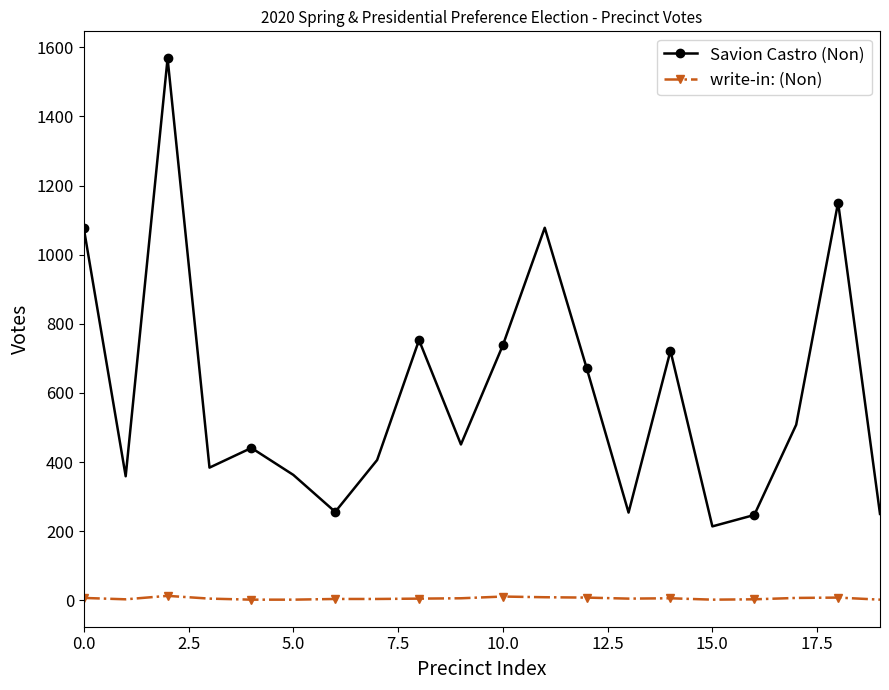

Which series has the largest total across all categories?

Savion Castro (Non)